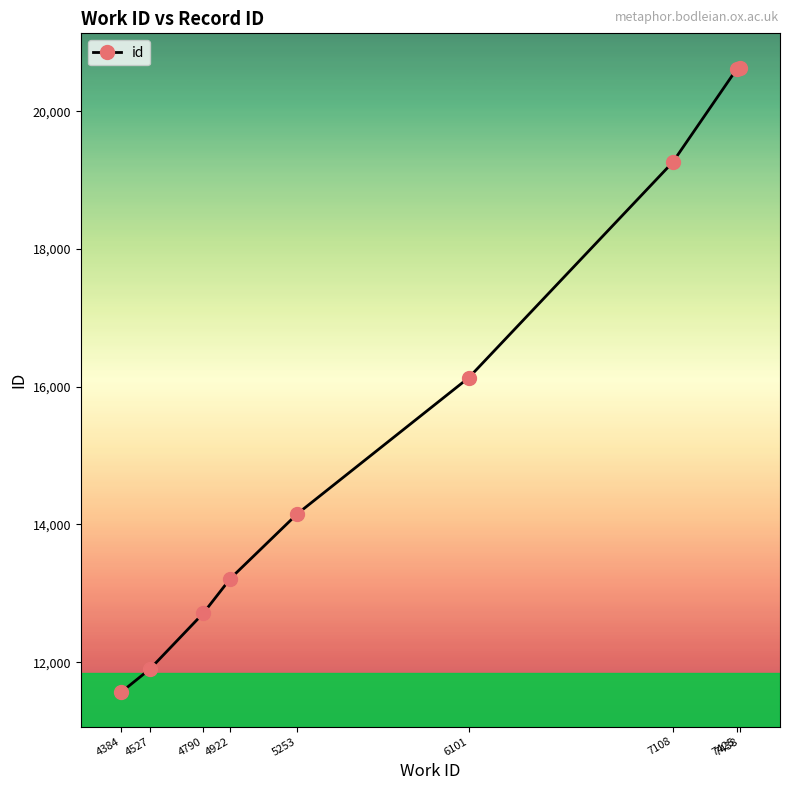

True or false: the data shows 3208 at 4790.

False